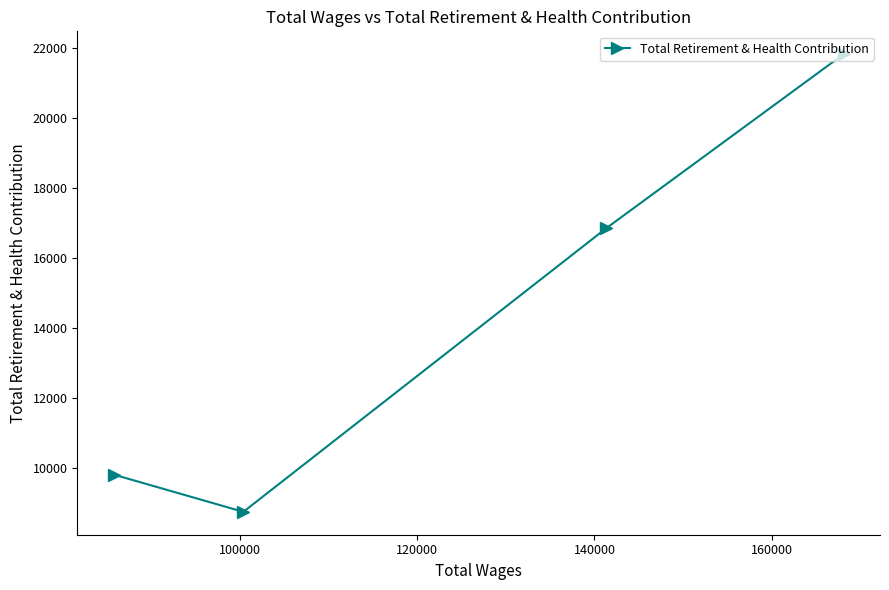

True or false: the data has more than 0 interior local peaks.

False